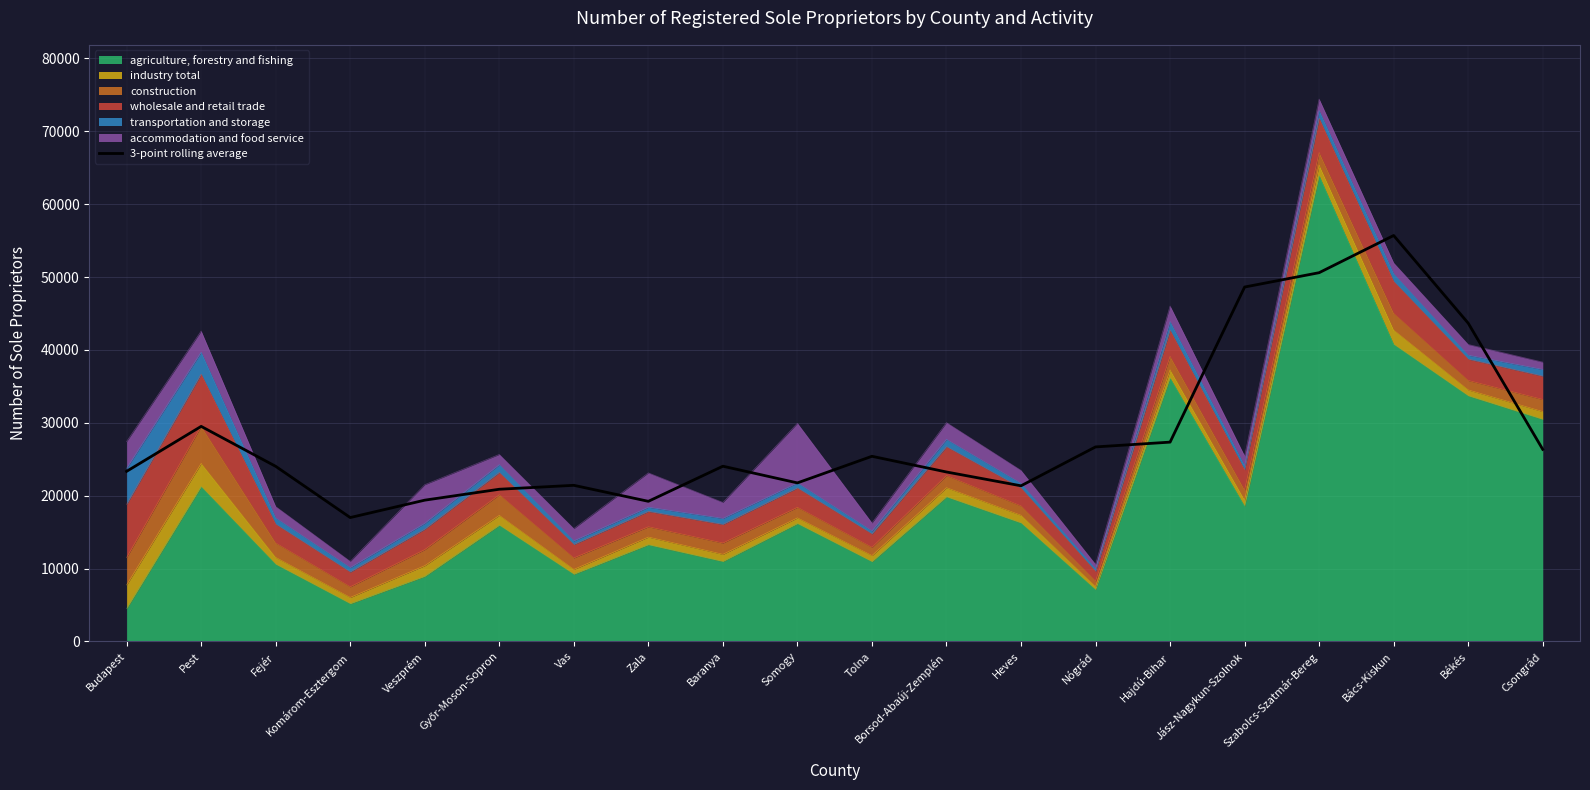

What is the label of the 18th point from the left?

Bács-Kiskun